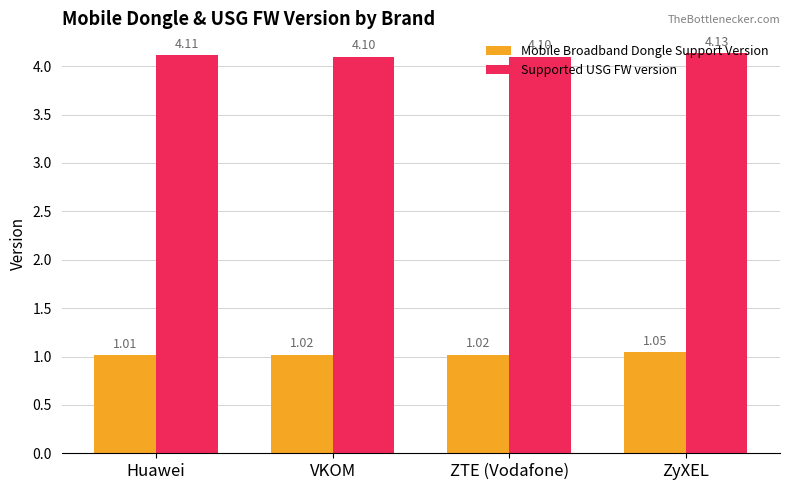

At which label does Mobile Broadband Dongle Support Version reach its minimum?

Huawei